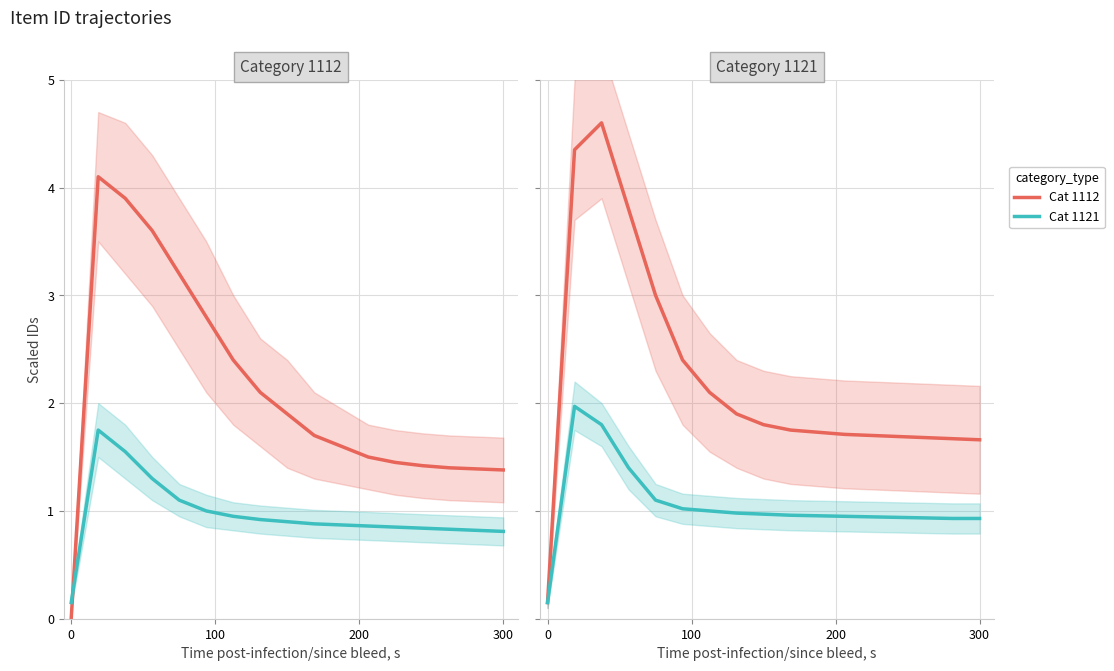

What is the sum of all Cat 1121 values?

17.9